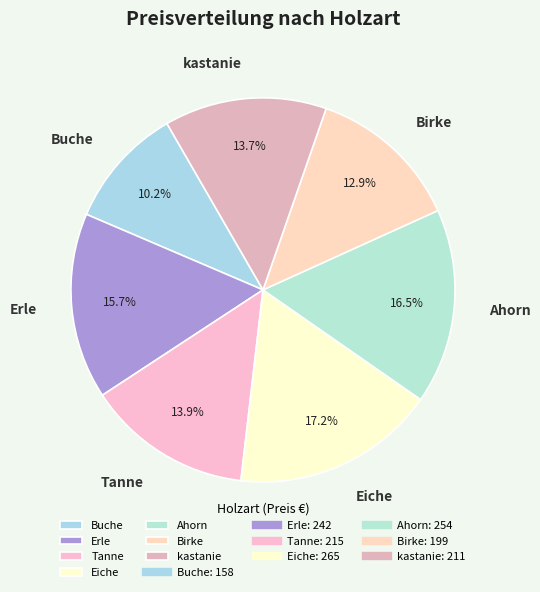

Count the number of slices in the pie.

7